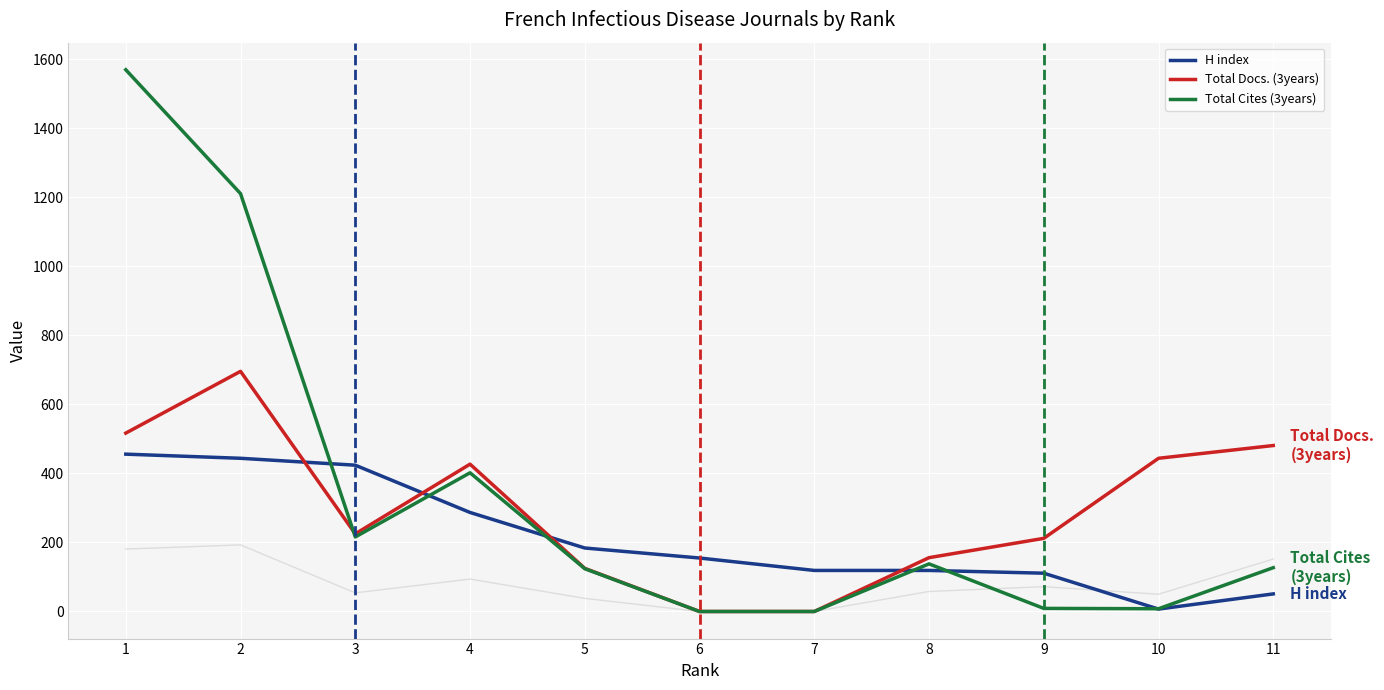

True or false: Total Cites (3years) and Total Docs. (3years) cross at least once.

True